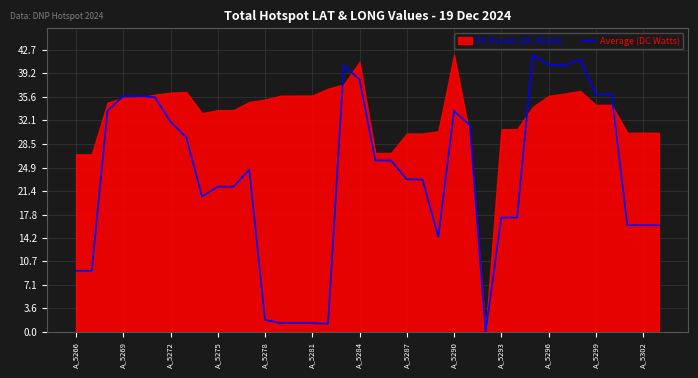

Reading left to right, what are all the values shown in this chart?

9.3	9.3	33.5	35.7	35.7	35.6	31.9	29.5	20.5	22.0	22.0	24.6	1.9	1.4	1.4	1.4	1.2	40.4	38.3	26.0	26.0	23.1	23.1	14.4	33.5	31.3	0.0	17.4	17.3	42.0	40.5	40.4	41.3	36.0	36.0	16.2	16.2	16.2